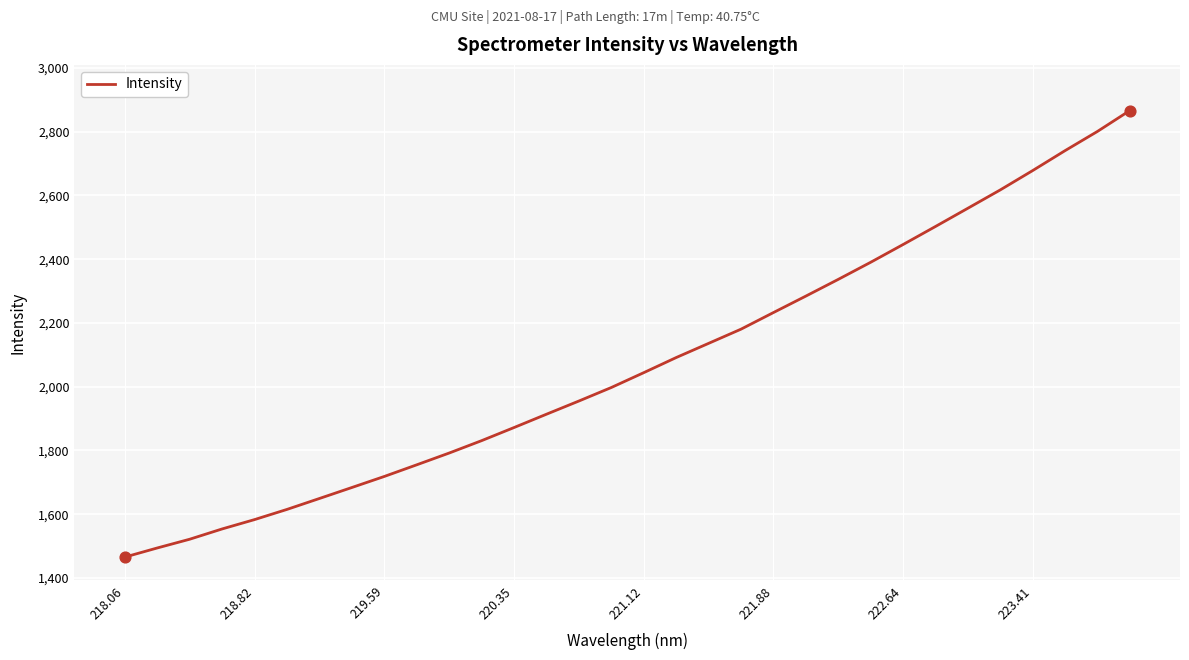

What is the greatest value displayed?

2865.9